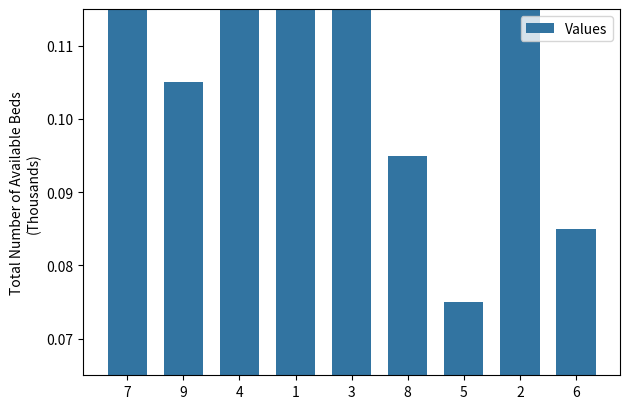

What is the average value?

0.1